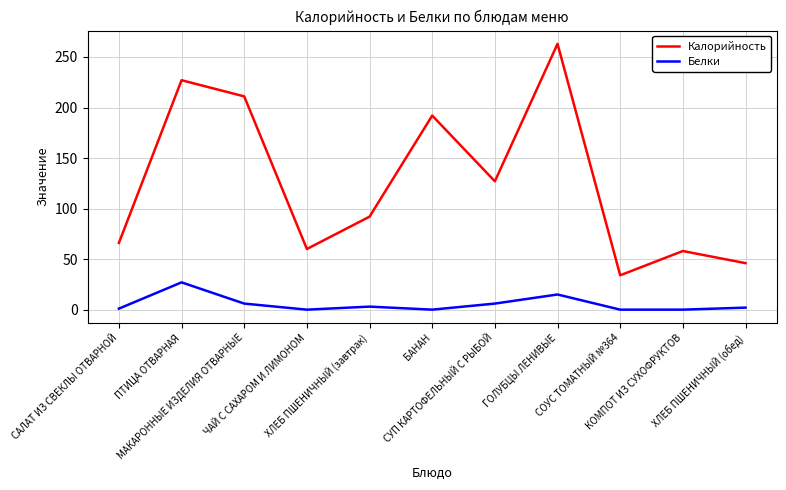

How many values in the Белки series are below 2?

5